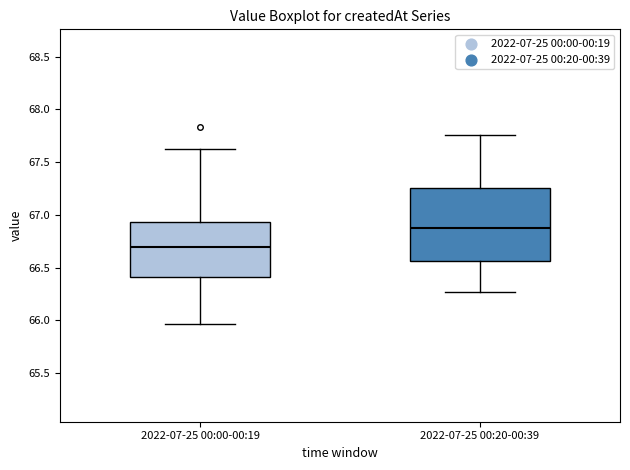

Which box's median line is the highest?

2022-07-25 00:20-00:39